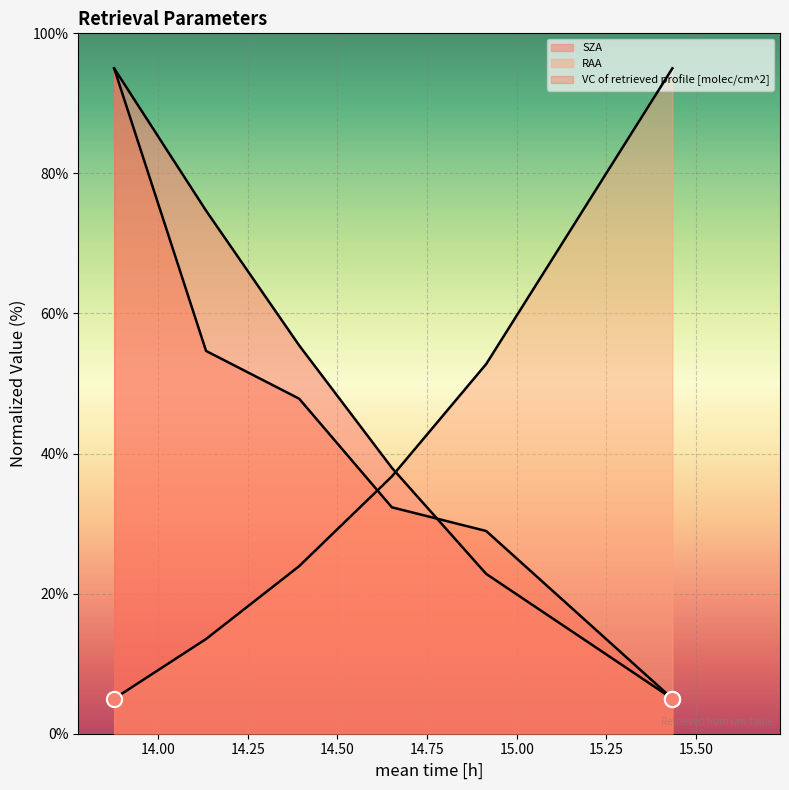

Is the value of RAA at 15.4336 greater than the value of VC of retrieved profile [molec/cm^2] at 14.3933?

Yes